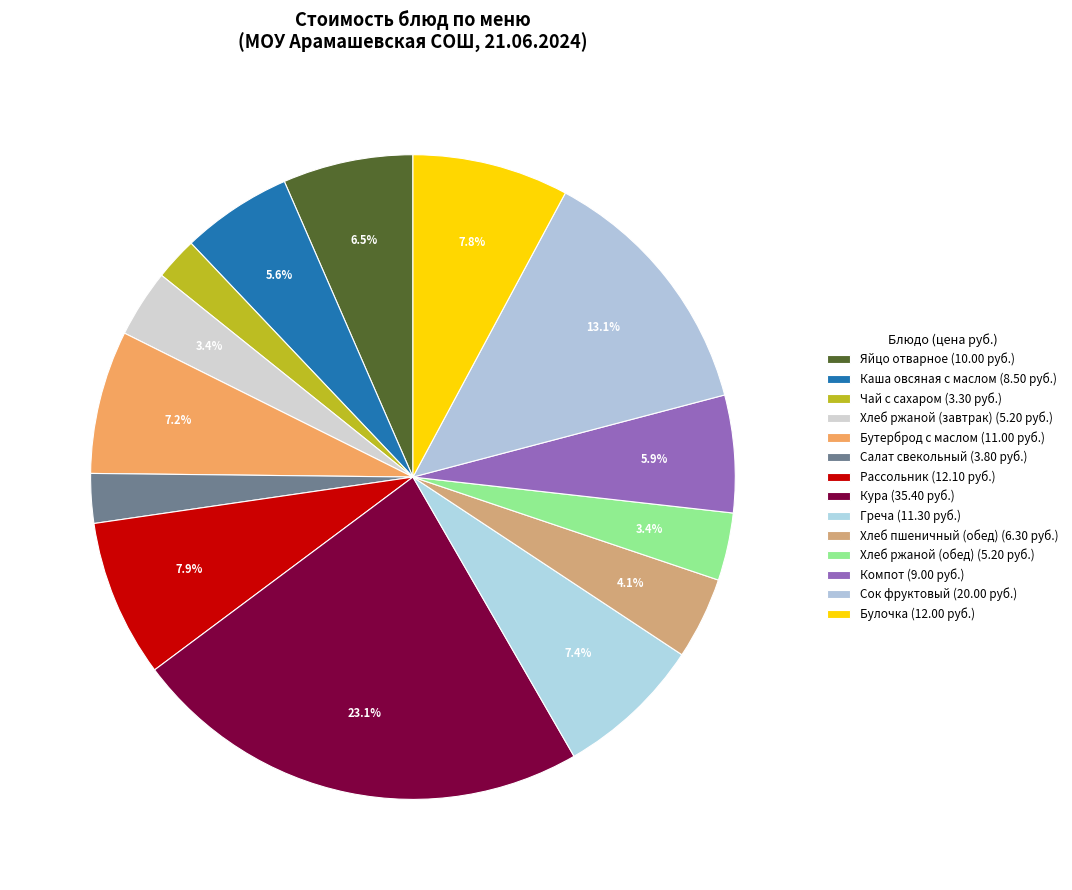

Does any single category account for the majority?

No